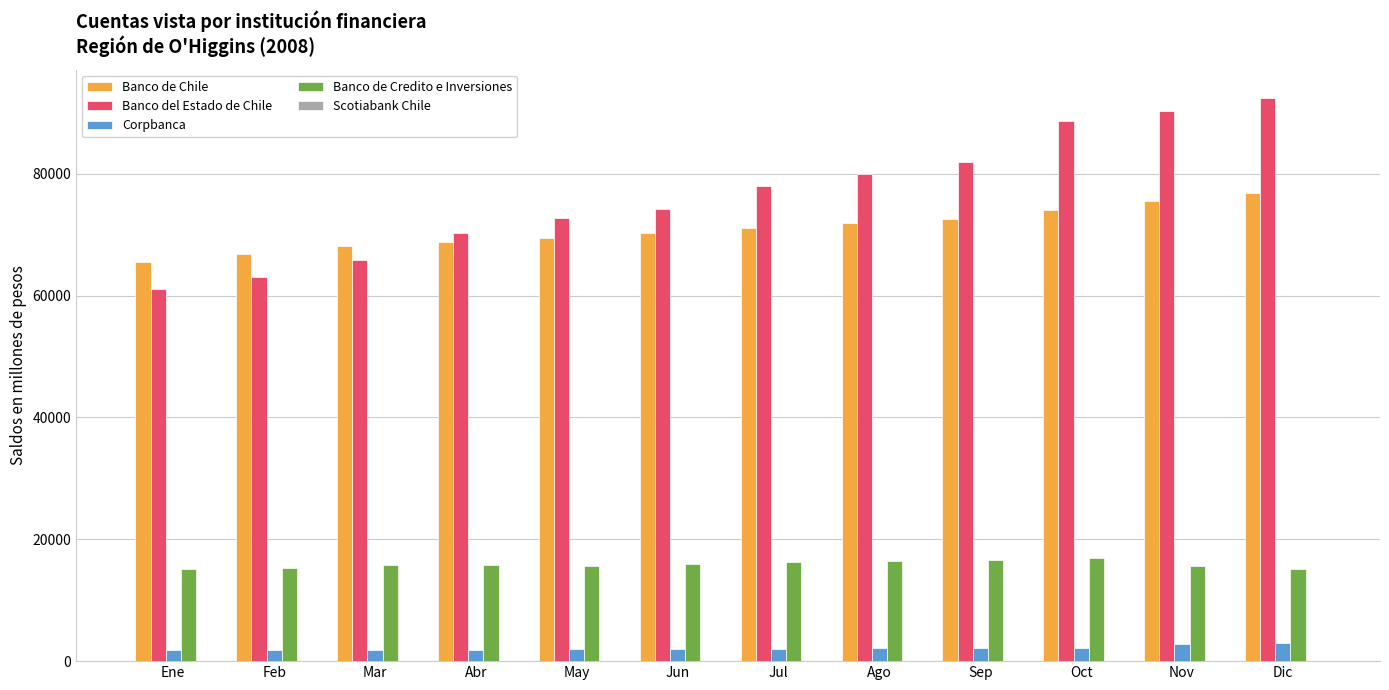

What is the maximum value shown in the chart?

92484